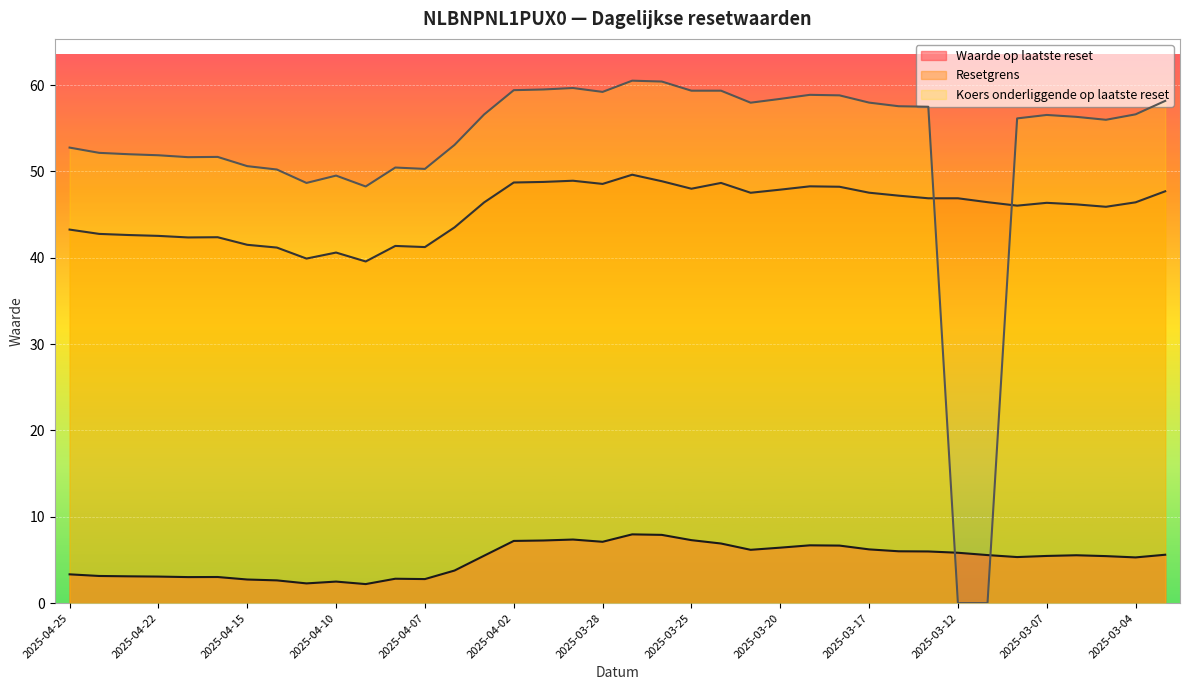

How many times do Resetgrens and Koers onderliggende op laatste reset cross each other?

2